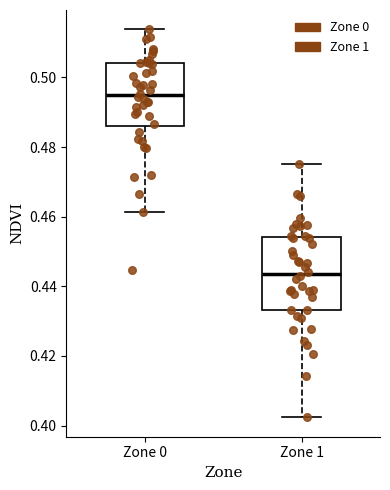

Where is the upper edge of the box for Zone 1 on the y-axis? The values are not printed on the chart, so give them approximately, as read against the axis.

0.454